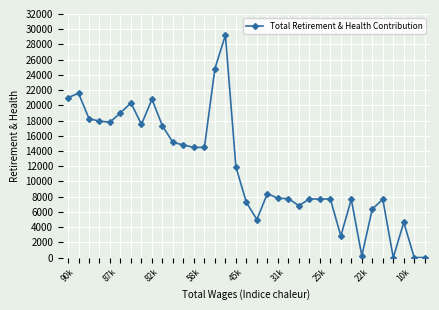

What is the average value?

11762